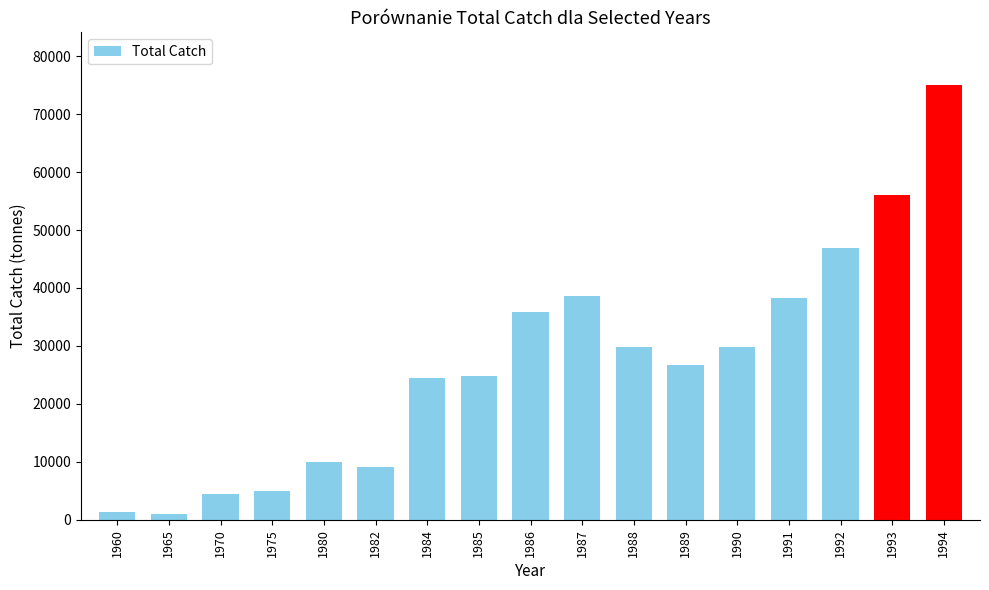

The chart shows a value of 15697 at 1980. True or false?

False